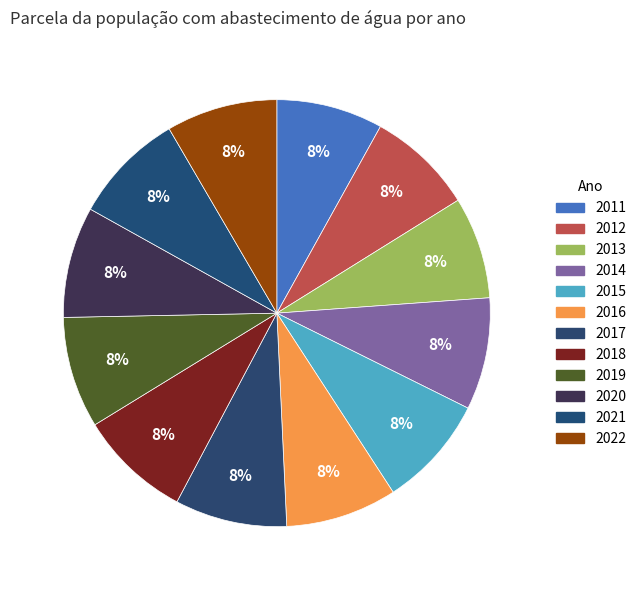

How much of the chart is everything except 2014?

91.5%